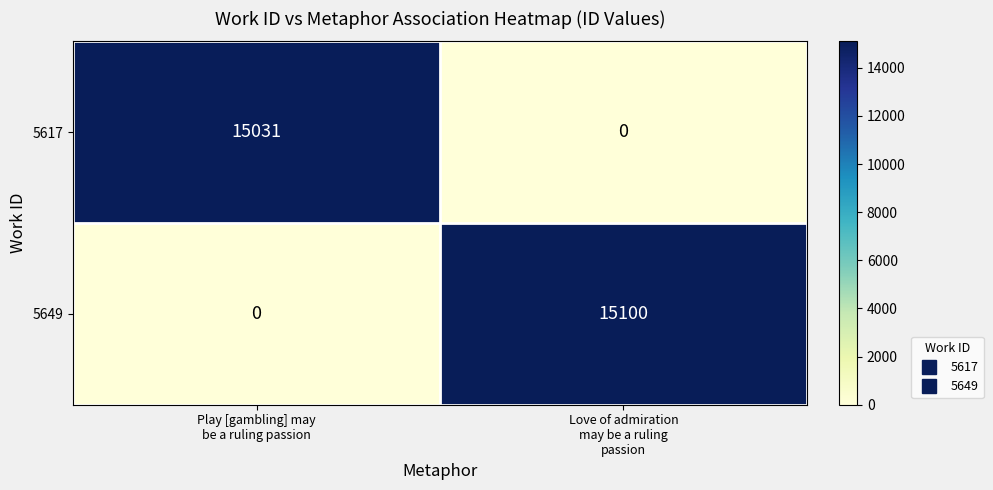

What is the difference between the maximum and minimum values in the 5649 series?

15100